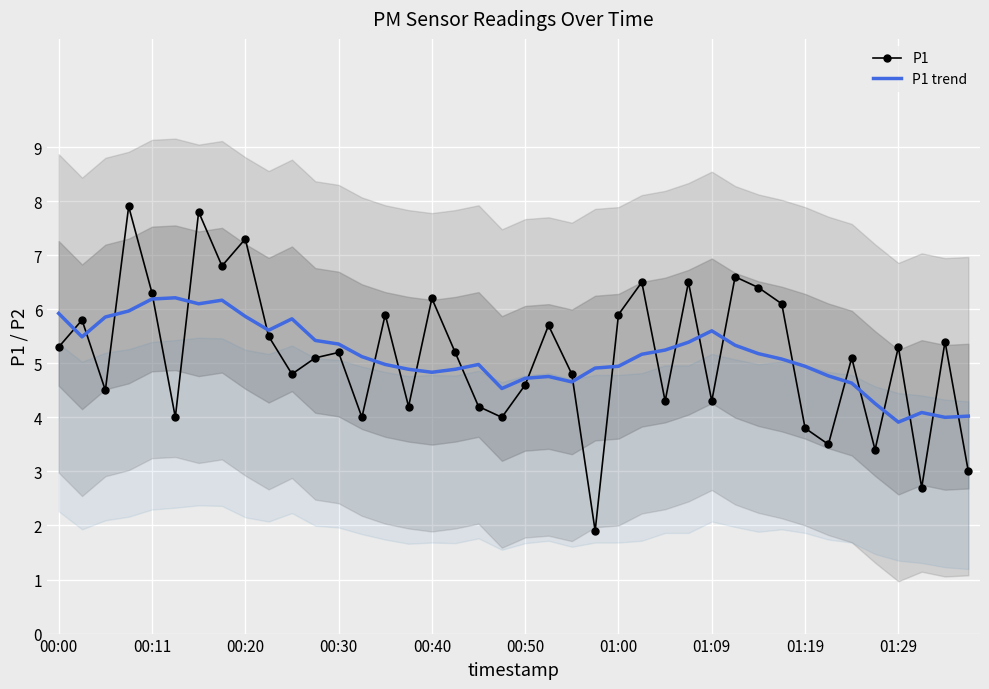

True or false: P1 and P1 trend intersect in this chart.

True